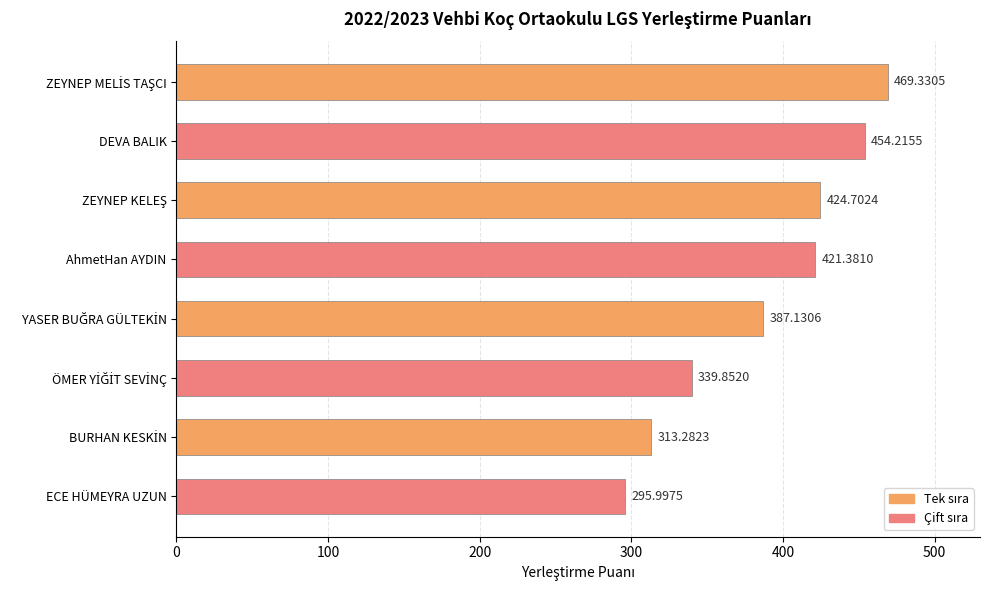

What is the average value?

388.2